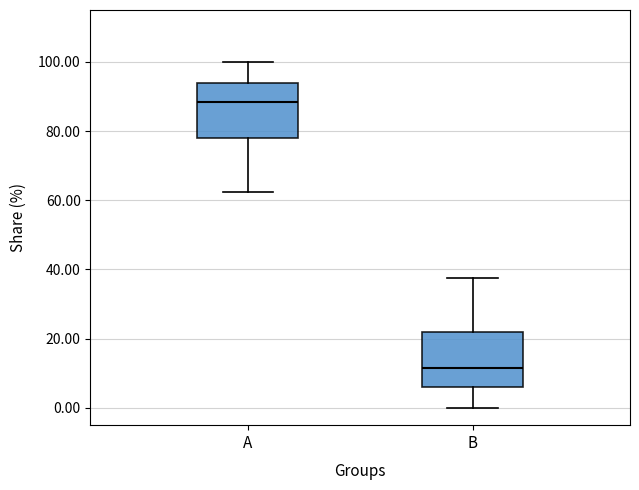

Reading left to right, read every box against the y-axis: the position of its median line, the range the box covers, and the ends of its whiskers. The values are not printed on the chart, so give them approximately, as read against the axis.

A: median 88, box 78 to 94, whiskers 62 to 100
B: median 12, box 6 to 22, whiskers 0 to 38